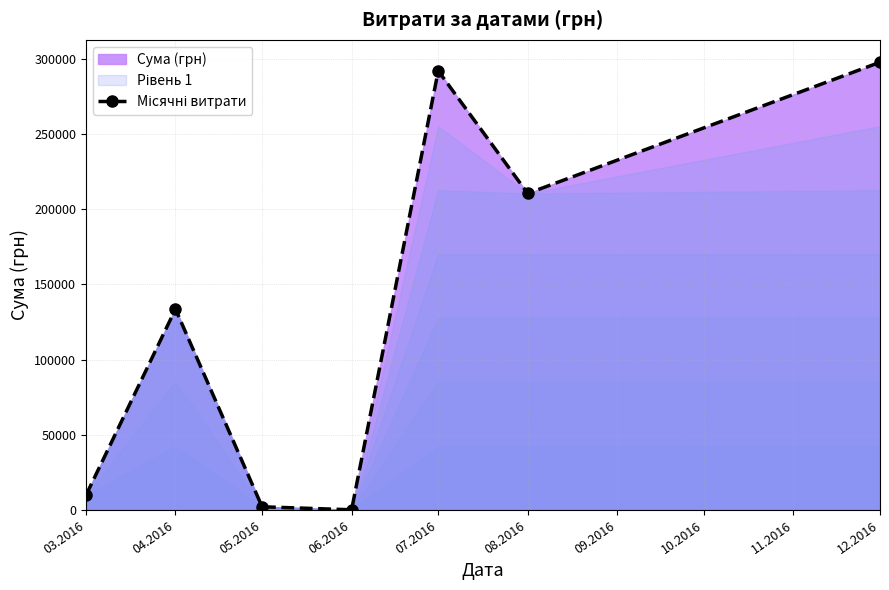

What is the label of the 6th point from the right?

04.2016